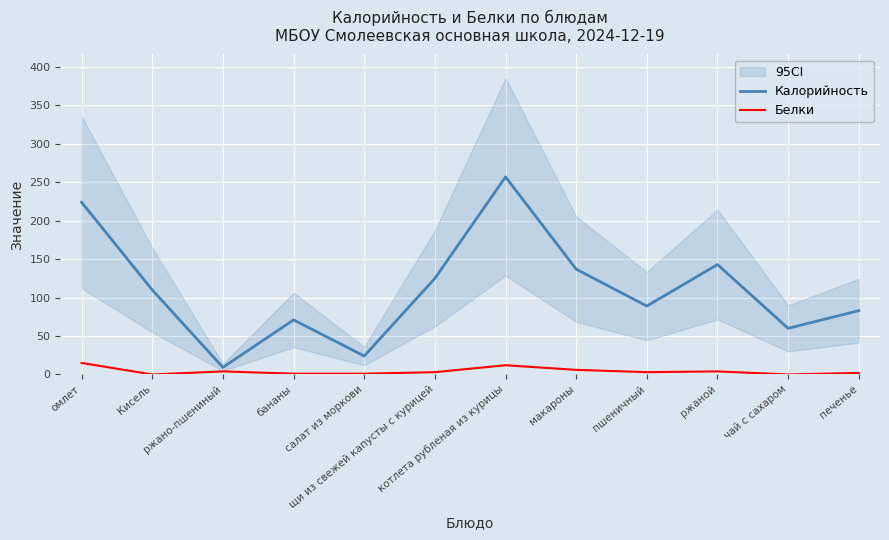

What are all the series names shown in the legend?

Калорийность, Белки